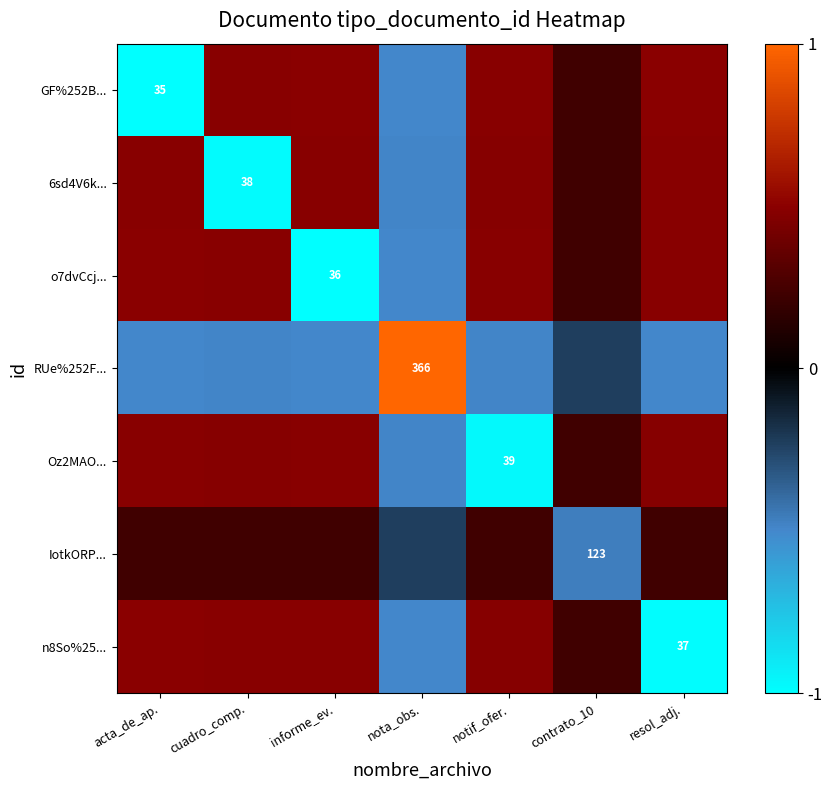

How many negative values does the n8So%25... series have?

2